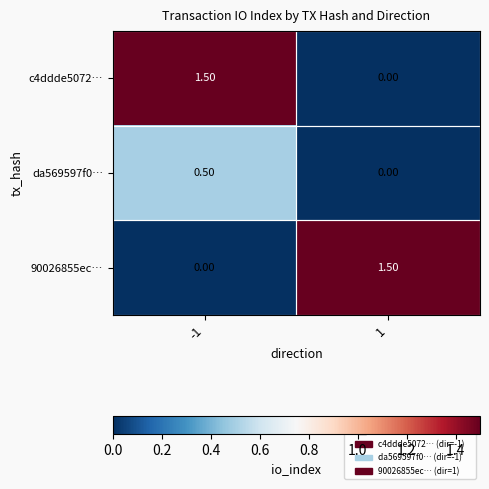

List the labels in order of c4ddde5072… value, smallest first.

1, -1